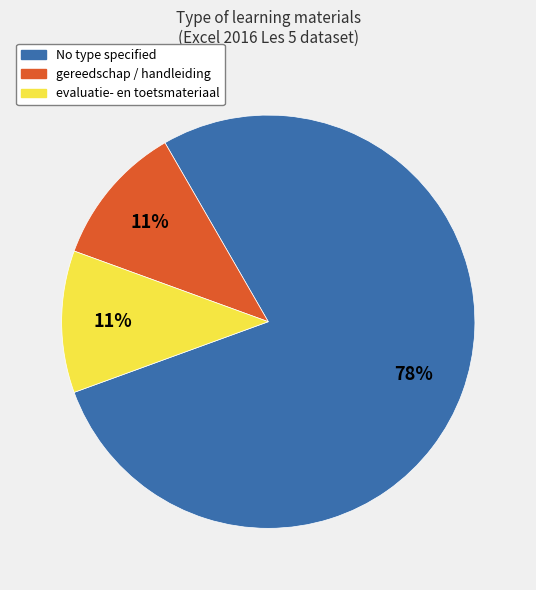

The No type specified slice represents 83% of the pie. True or false?

False